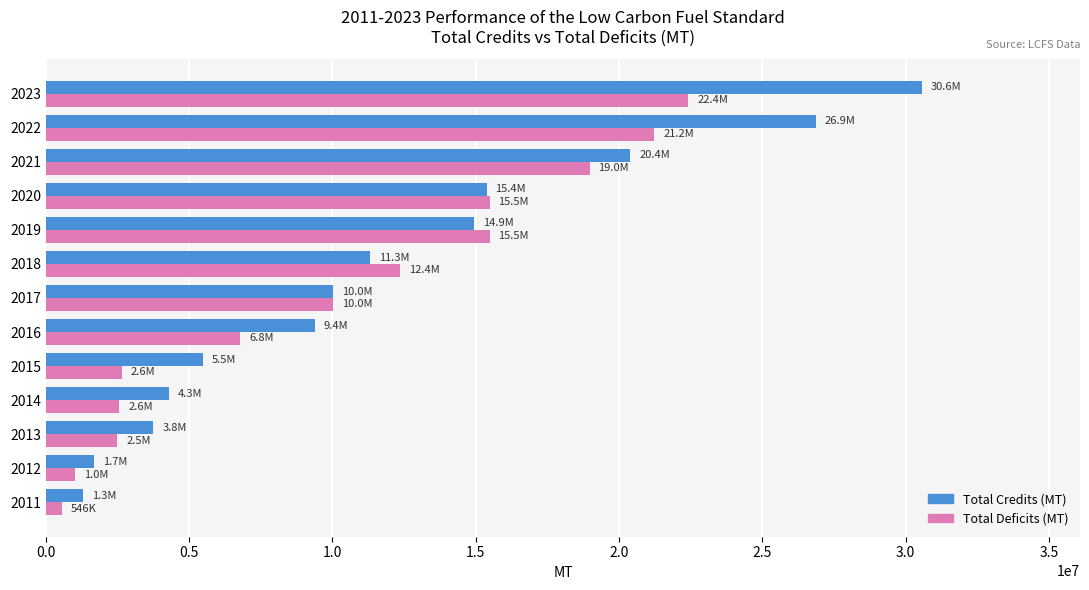

What is the sum of the Total Deficits (MT) values at 2021 and 2015?

21612345